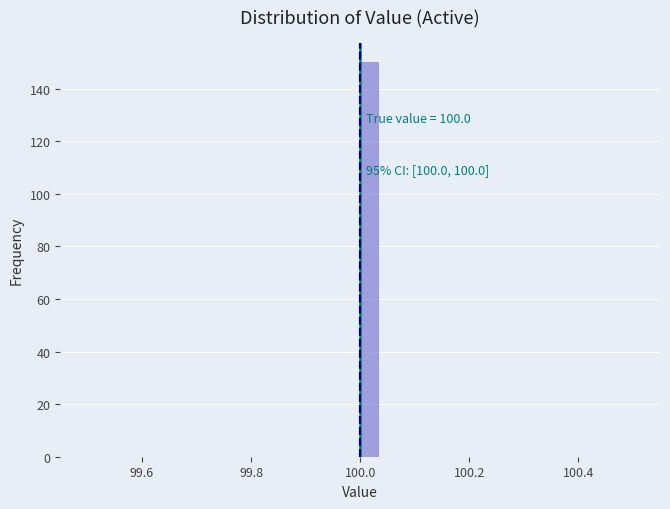

Around what value on the x-axis is the tallest bar? Give the approximate position of its centre, as read against the axis.

100.02